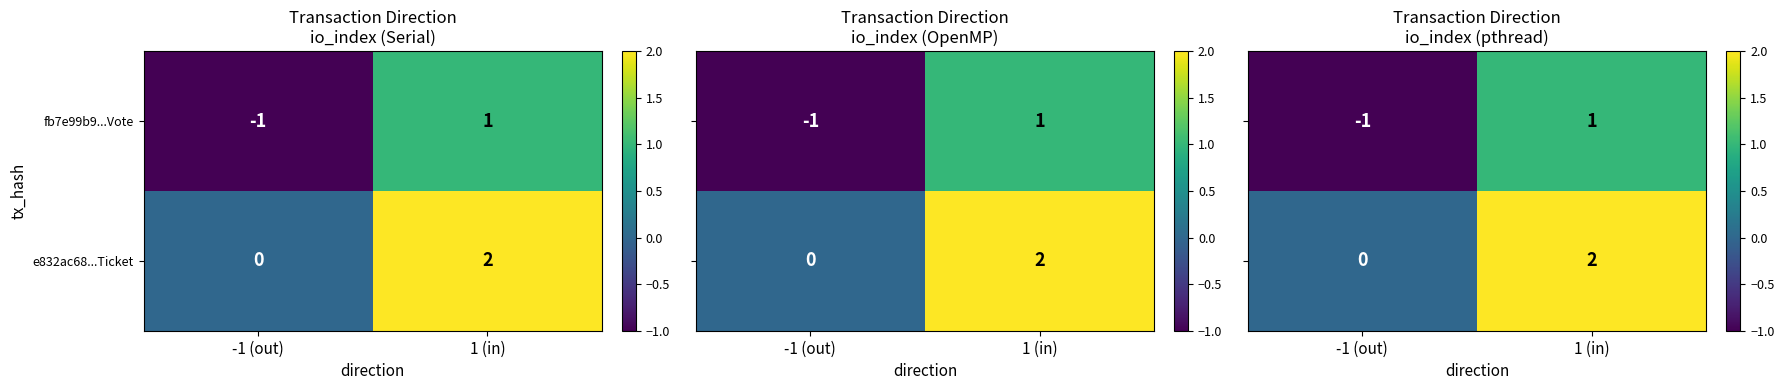

Where is e832ac68...Ticket nearest to the value 1?

-1 (out)